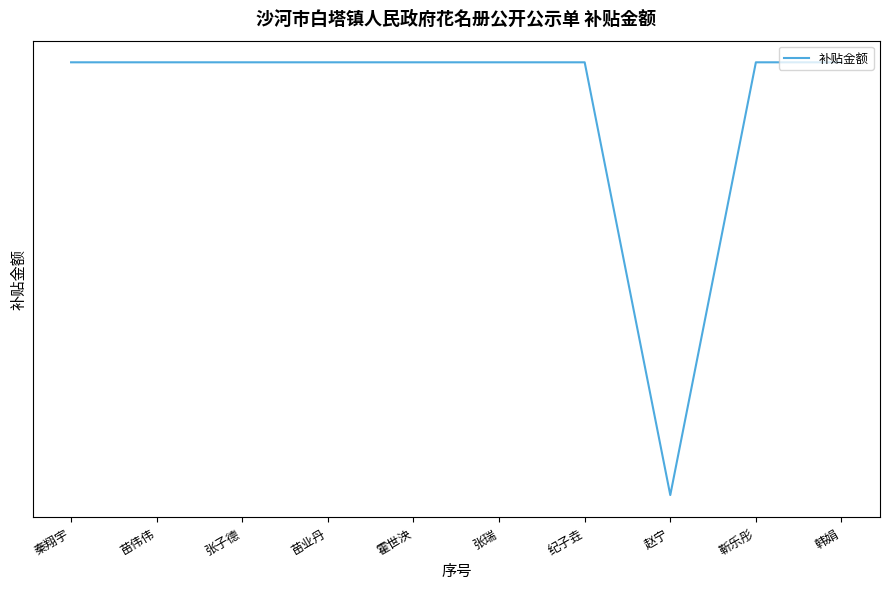

At which label does the data first exceed 9258?

秦翔宇